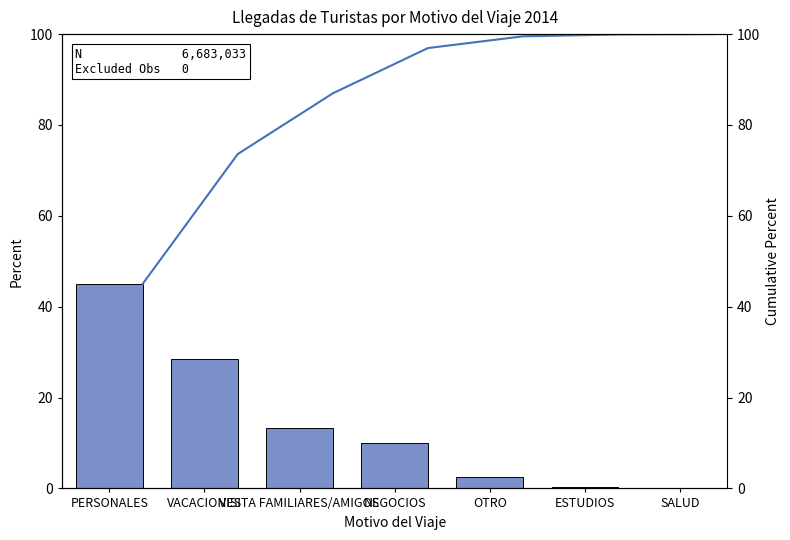

What is the difference between the maximum and minimum values in the Percent series?

44.9